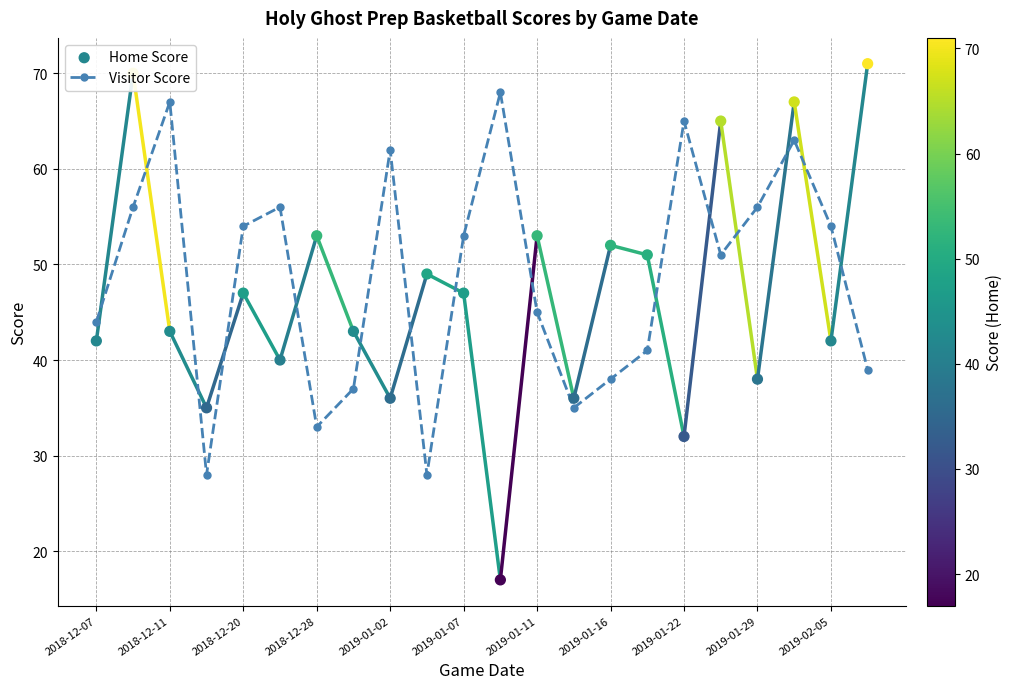

Where is the first local maximum for Visitor Score?

2018-12-11